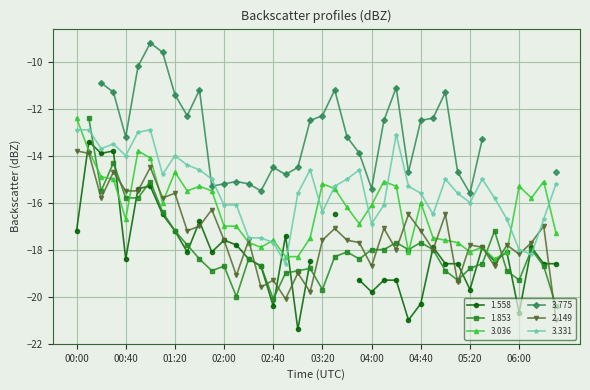

How many categories are shown in the chart?

40